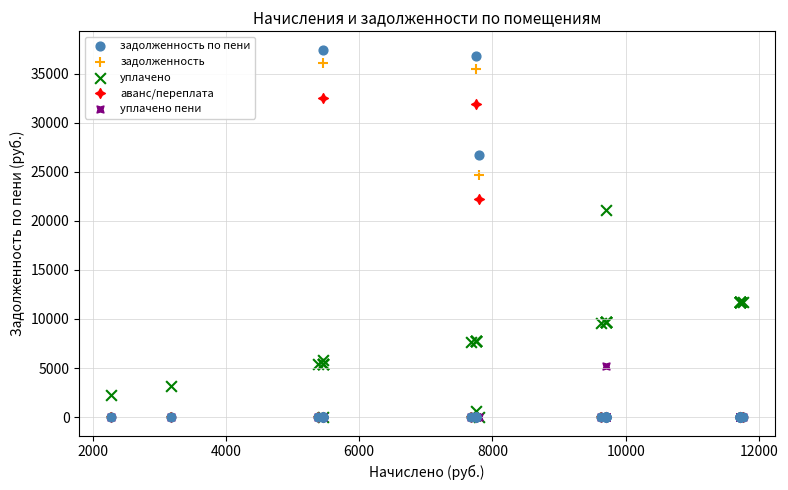

What are all the series names shown in the legend?

задолженность по пени, задолженность, уплачено, аванс/переплата, уплачено пени